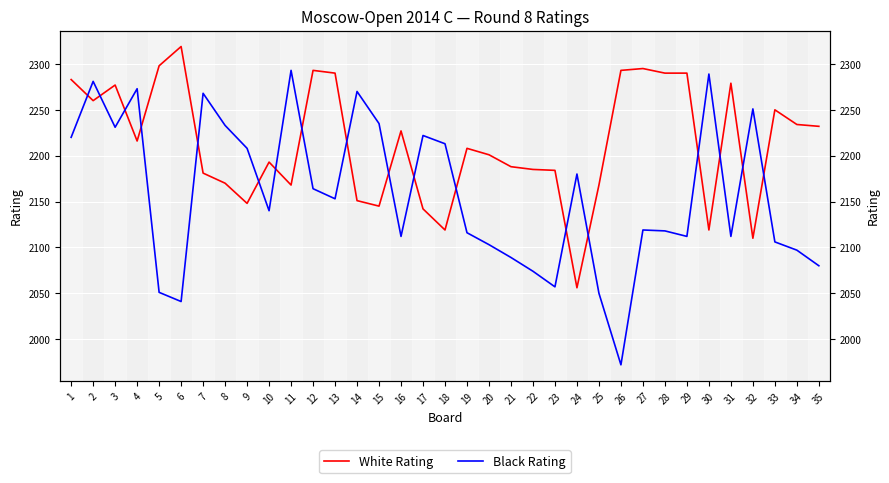

Reading left to right, extract all data points from this chart.

White Rating: 2283	2260	2277	2216	2298	2319	2181	2170	2148	2193	2168	2293	2290	2151	2145	2227	2142	2119	2208	2201	2188	2185	2184	2056	2168	2293	2295	2290	2290	2119	2279	2110	2250	2234	2232
Black Rating: 2220	2281	2231	2273	2051	2041	2268	2233	2208	2140	2293	2164	2153	2270	2235	2112	2222	2213	2116	2103	2089	2074	2057	2180	2050	1972	2119	2118	2112	2289	2112	2251	2106	2097	2080